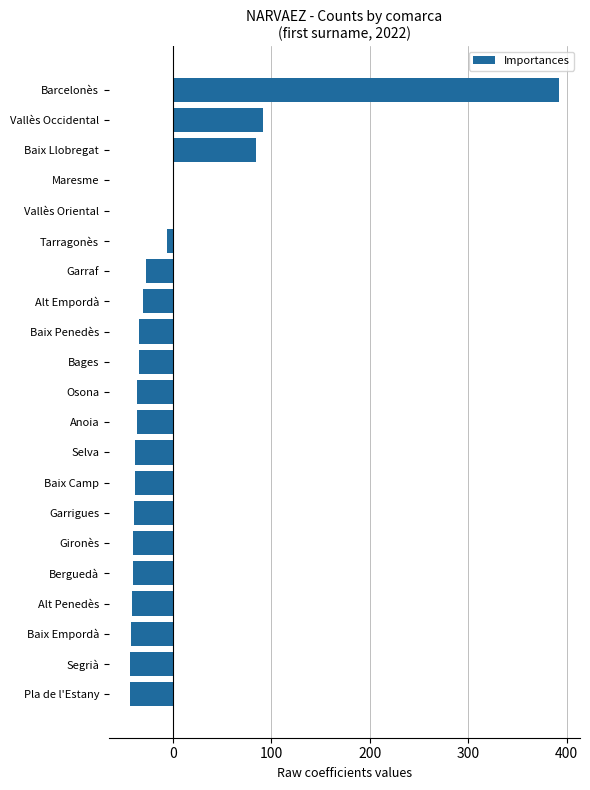

True or false: the data shows -63.0 at Gironès.

False